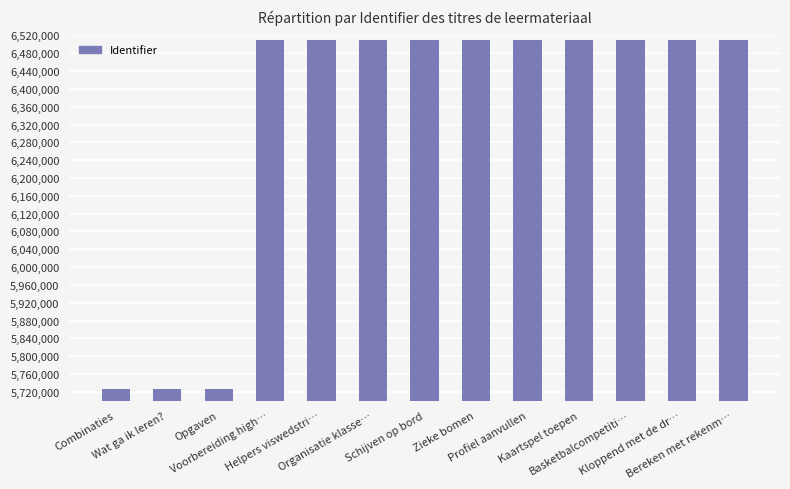

What is the maximum value shown in the chart?

6510655